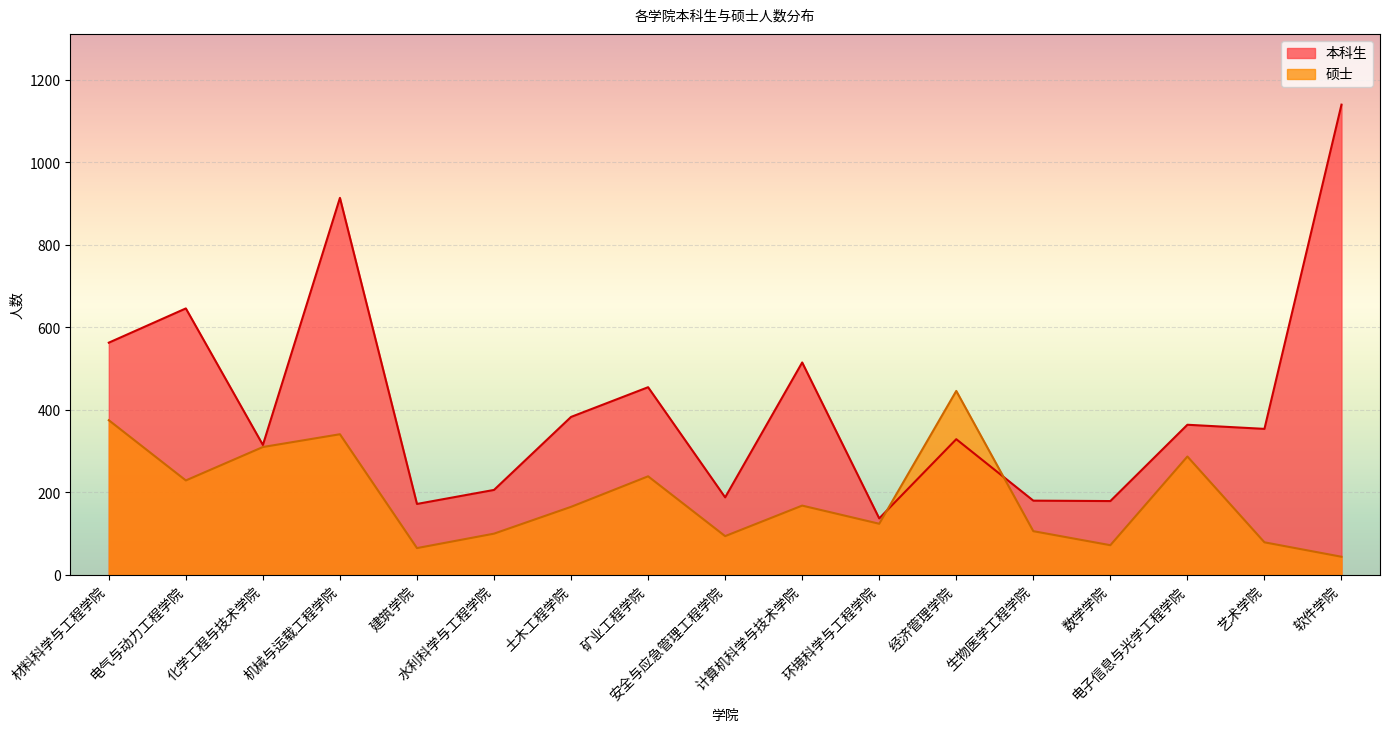

List the labels in order of 本科生 value, smallest first.

环境科学与工程学院, 建筑学院, 数学学院, 生物医学工程学院, 安全与应急管理工程学院, 水利科学与工程学院, 化学工程与技术学院, 经济管理学院, 艺术学院, 电子信息与光学工程学院, 土木工程学院, 矿业工程学院, 计算机科学与技术学院, 材料科学与工程学院, 电气与动力工程学院, 机械与运载工程学院, 软件学院